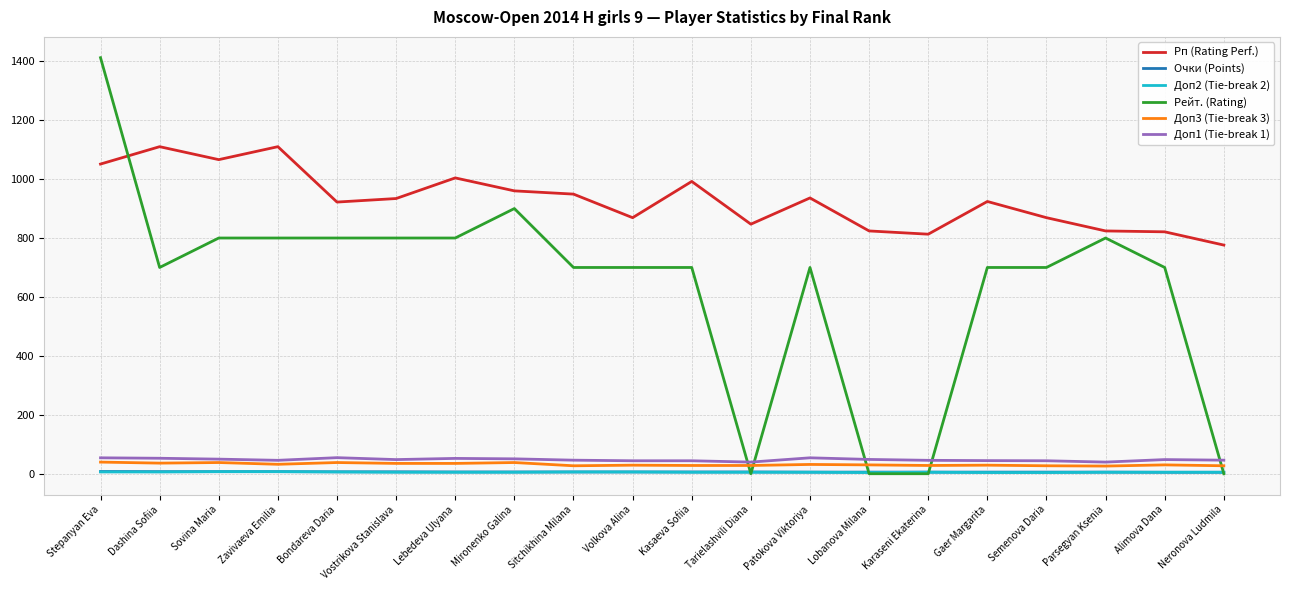

Which series has the largest range (max minus min)?

Рейт. (Rating)